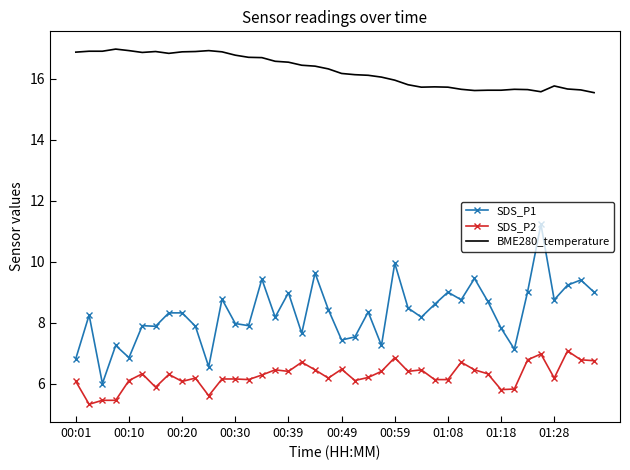

What is the maximum value for BME280_temperature?

17.0